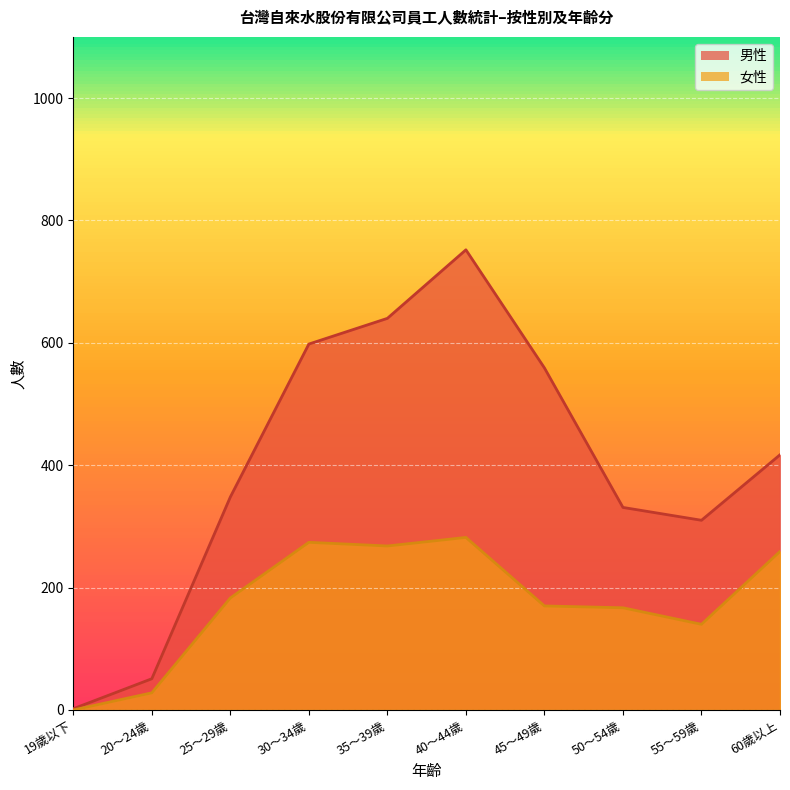

Which series changed the most between 45～49歲 and 50～54歲?

男性